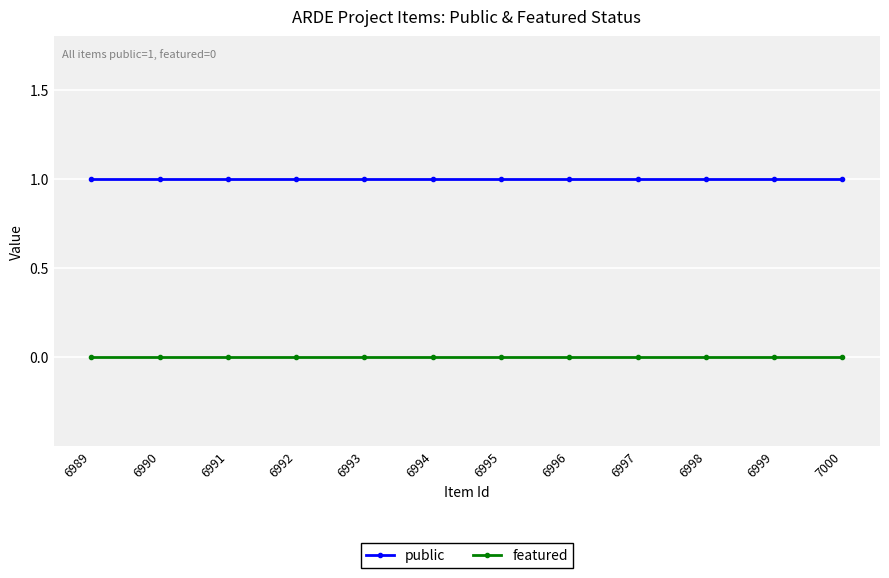

How many distinct data groups are displayed?

2